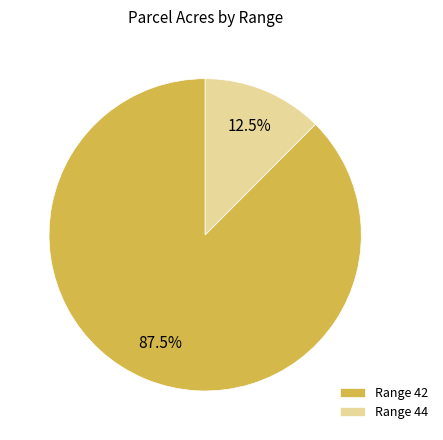

Which has a higher value, Range 44 or Range 42?

Range 42